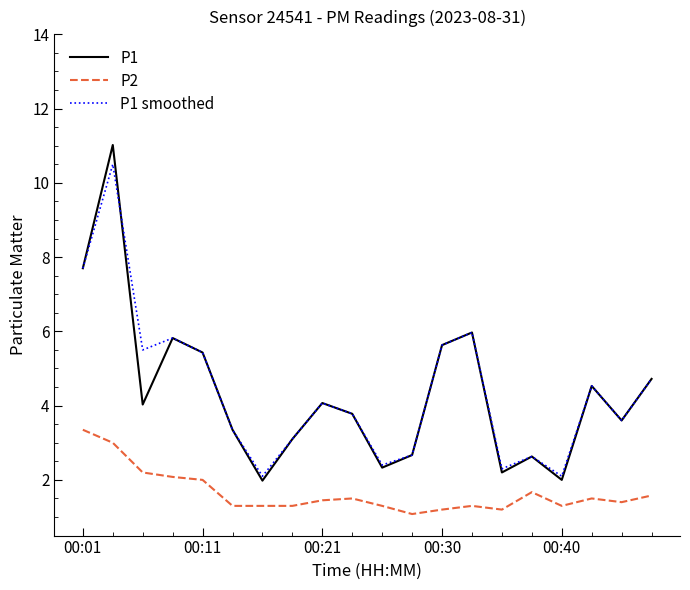

How many values in the P1 smoothed series are below 4?

10